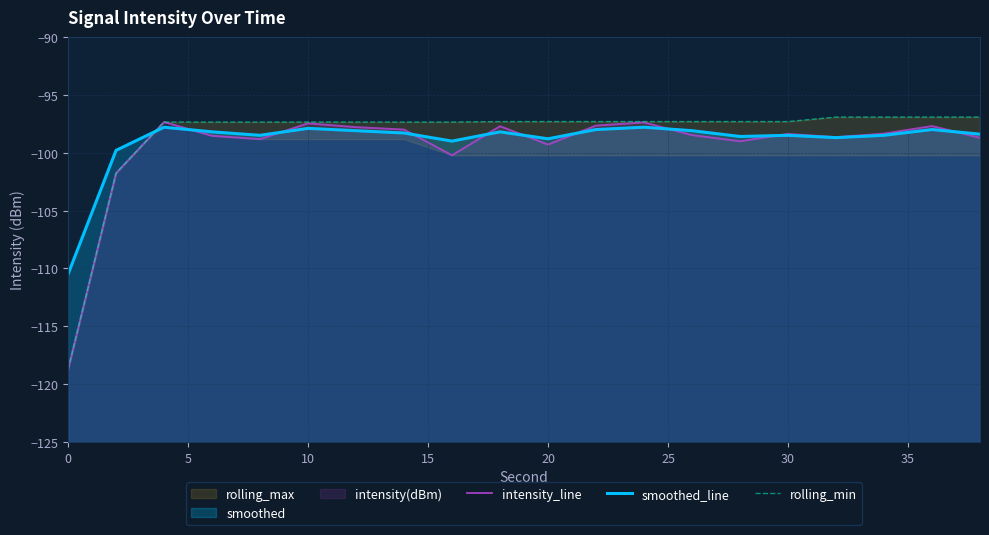

At 20, list the series in order from smallest to largest.

intensity_line, smoothed_line, rolling_min